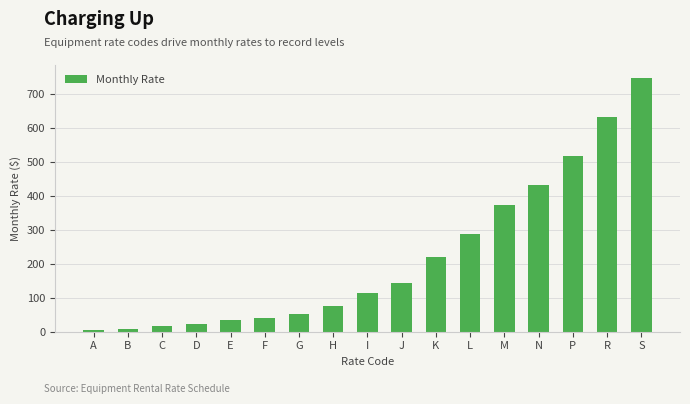

What is the maximum value shown in the chart?

748